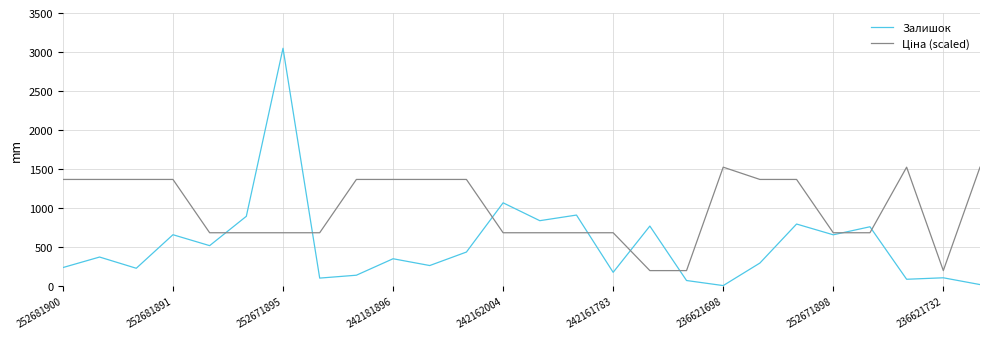

Is it true that Залишок equals 237.0 at 252681900?

True